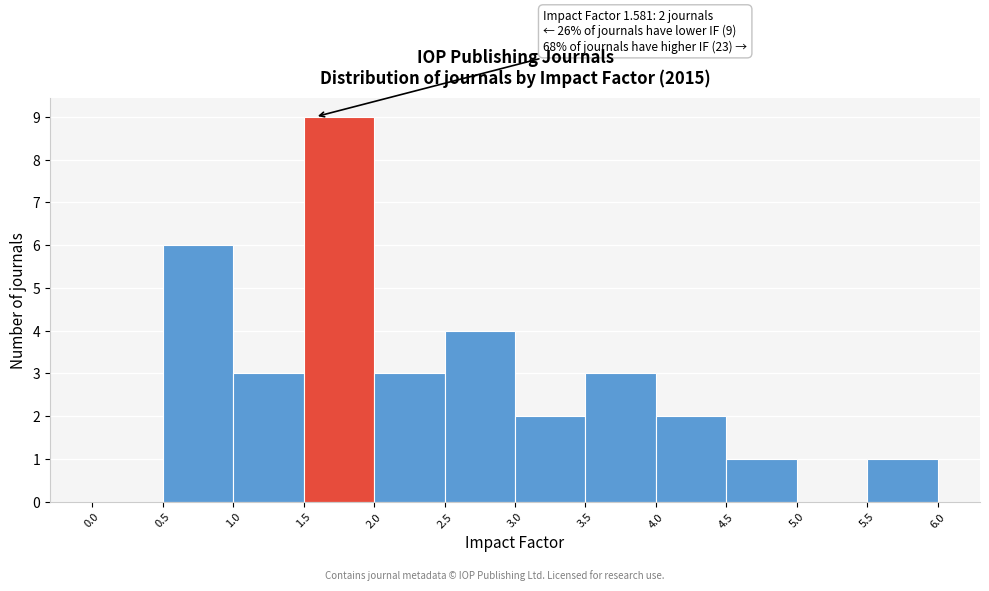

Which range on the x-axis has the tallest bar?

1.5 to 2.0